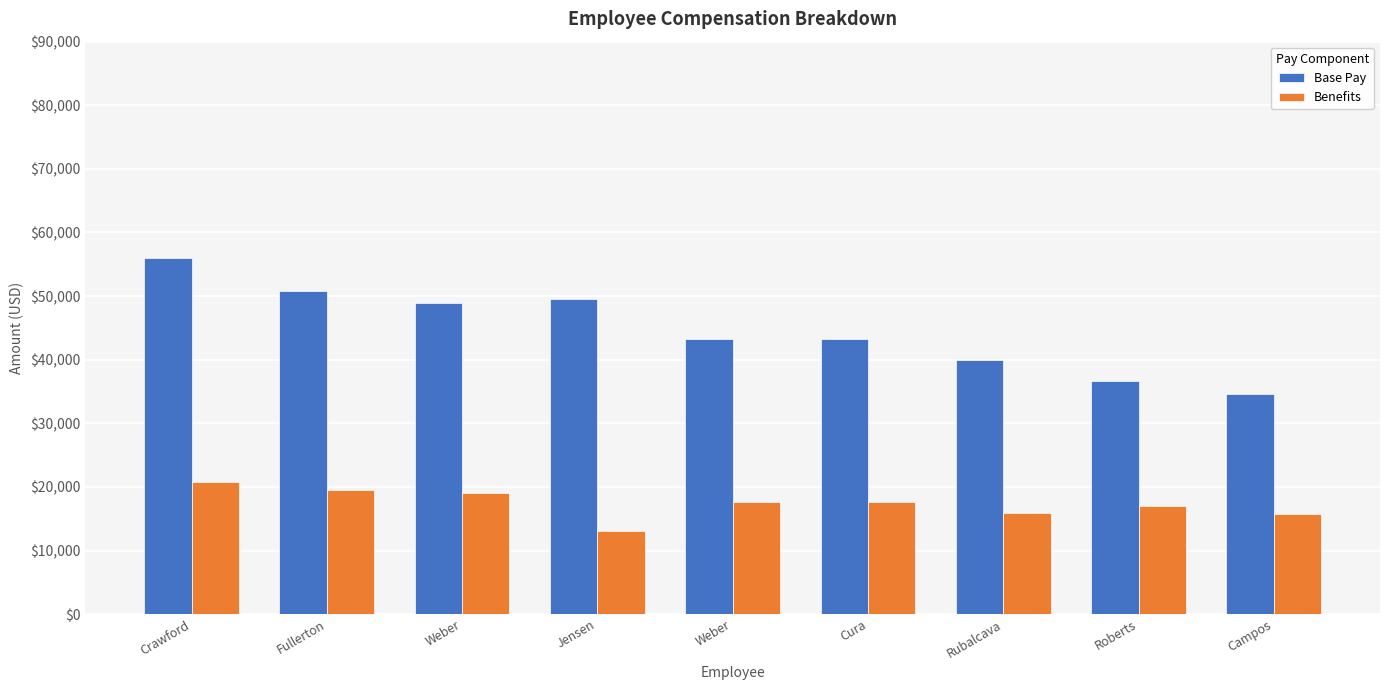

True or false: Base Pay has a value of 55974.8 at Crawford.

True